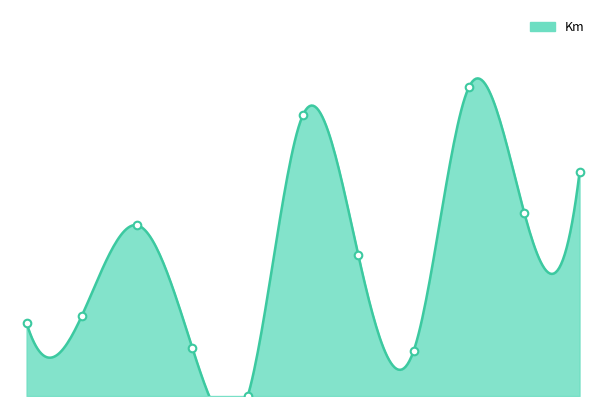

What is the change in value from Ford Escort to Nissan Almera?

+41000